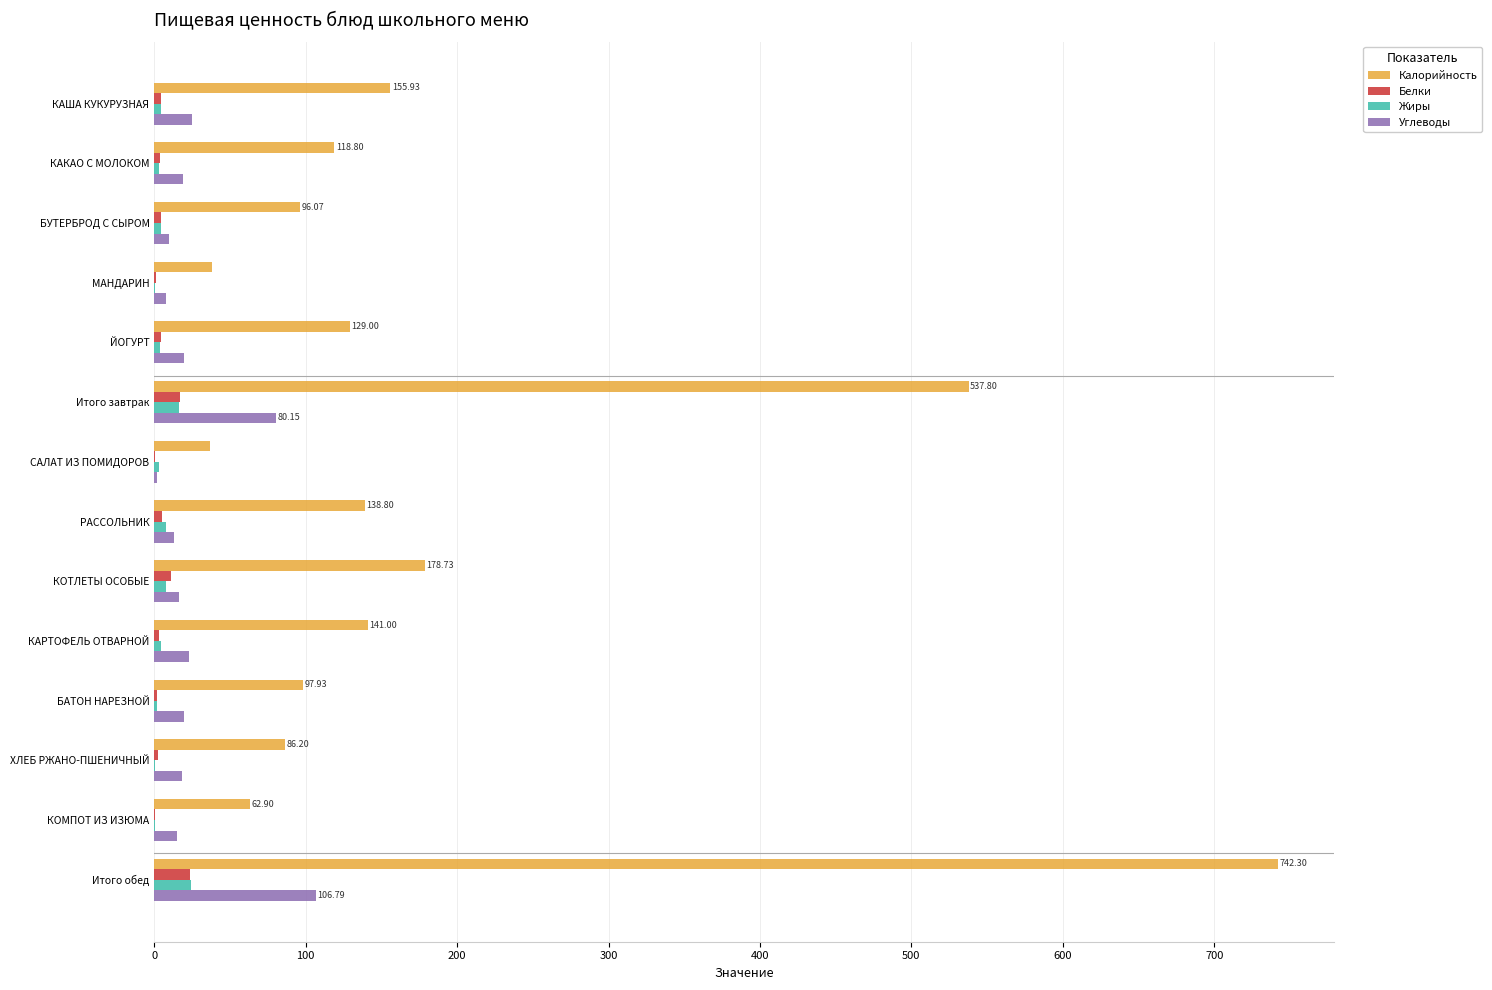

Which category has the highest value in the Углеводы series?

Итого обед